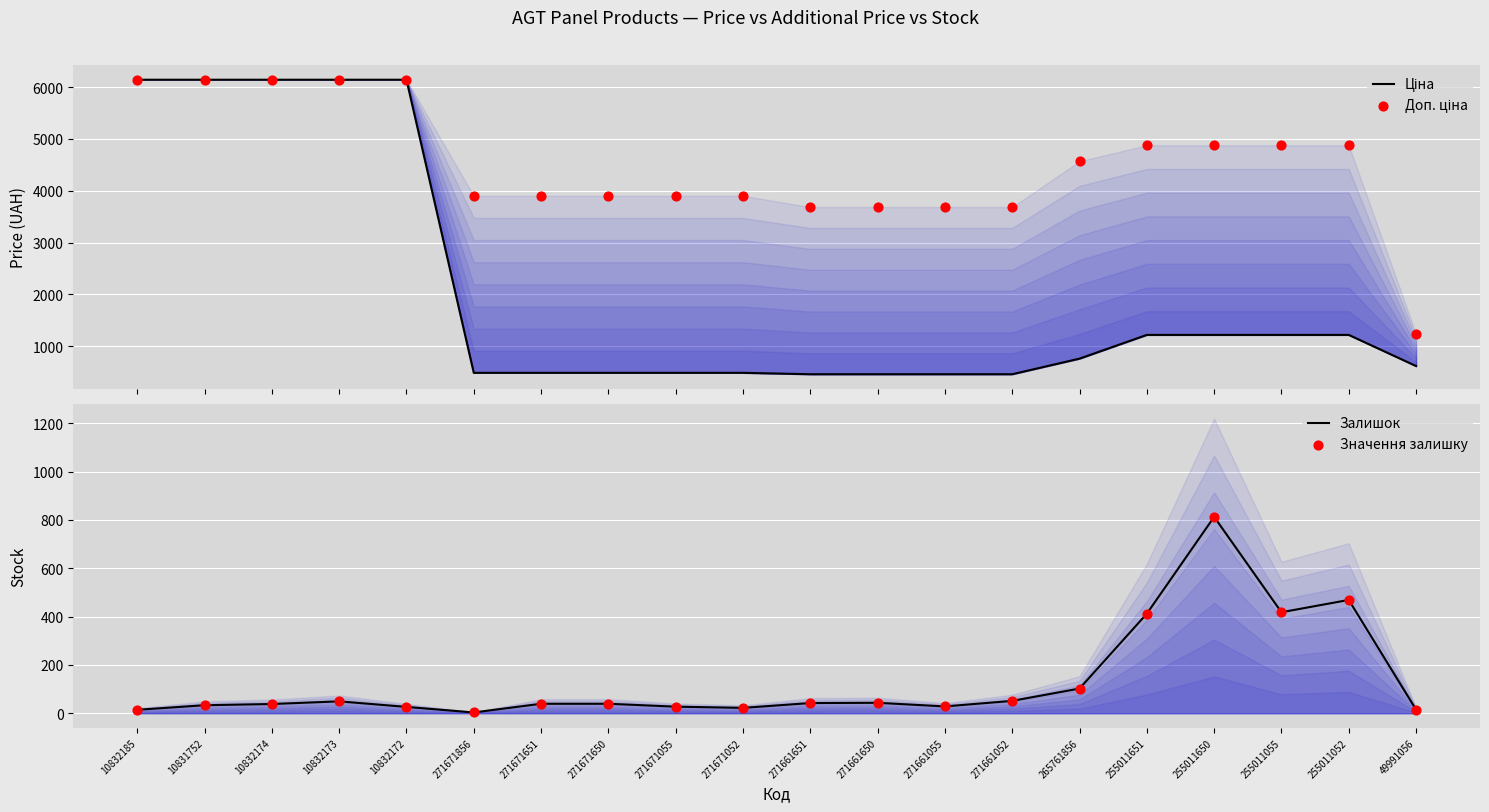

At how many categories does at least one series exceed 2755?

19